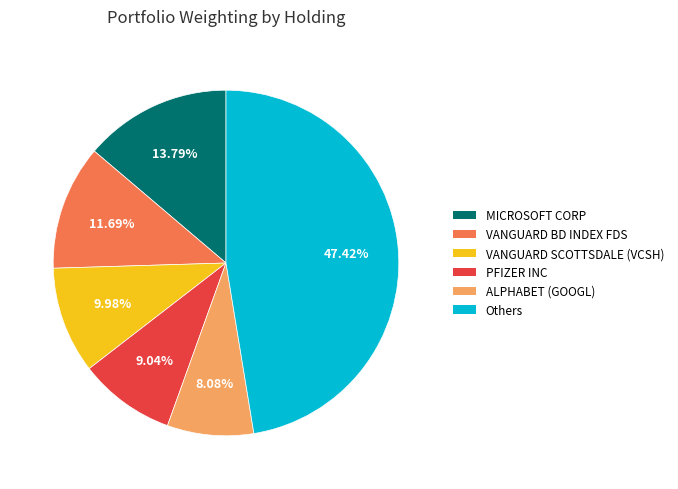

Is there a majority slice in this chart?

No